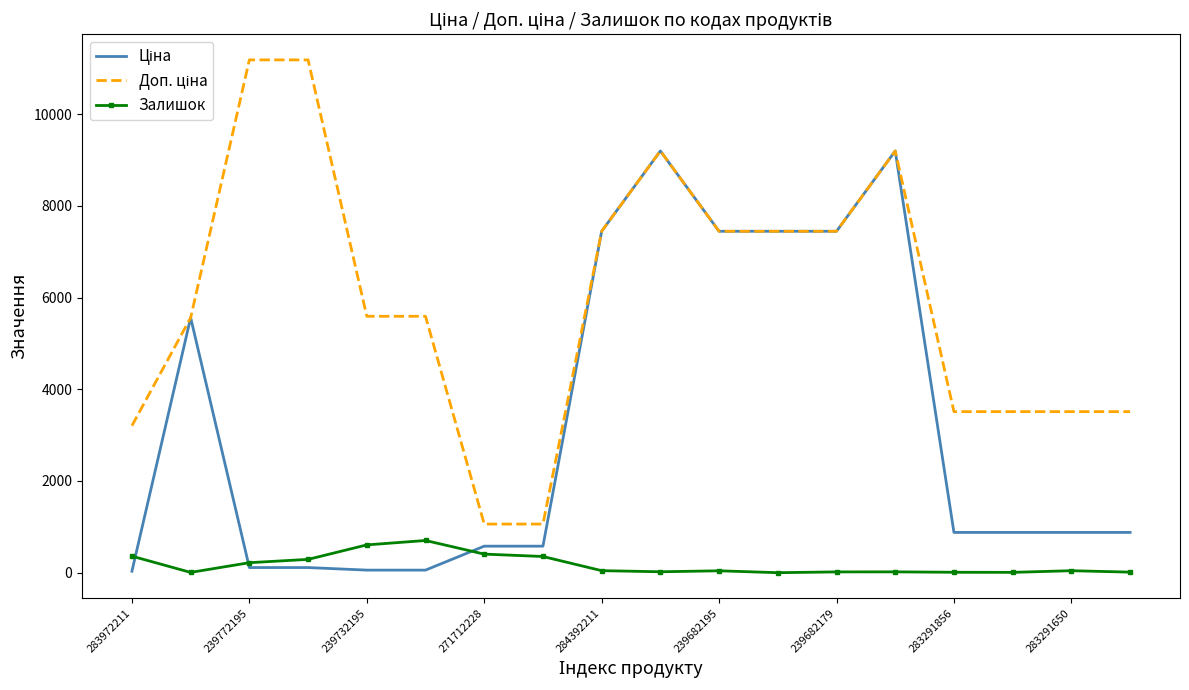

What is the value of the Залишок point at the 18th from the left?

12.0